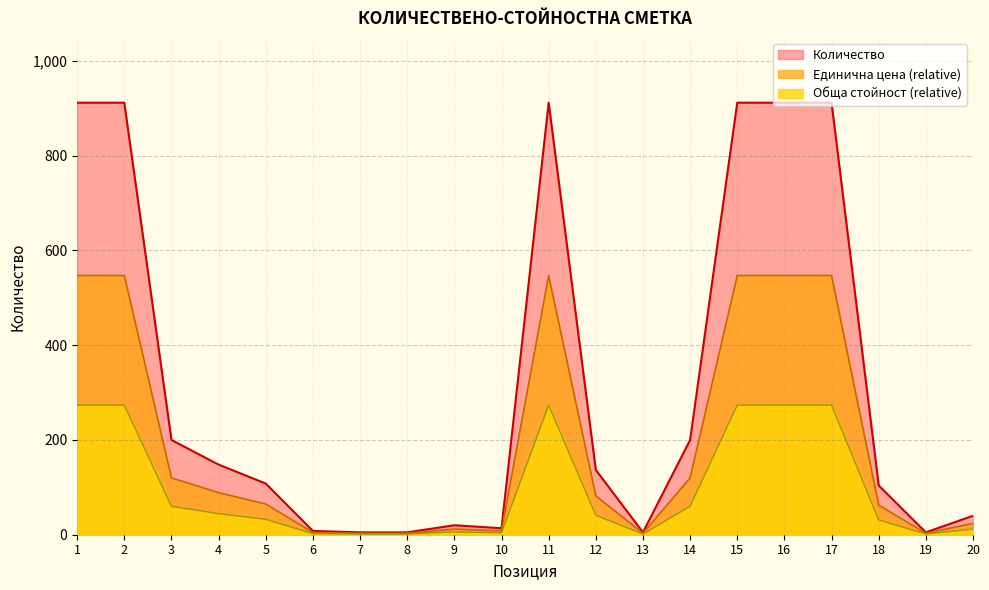

How many values in the Количество series are below 136?

10